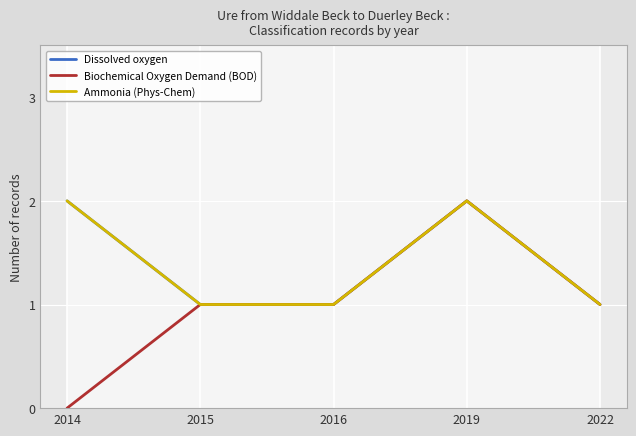

At which category is the sum across all series the highest?

2019